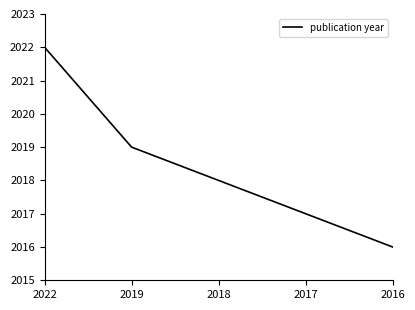

What is the sum of all values?

10092